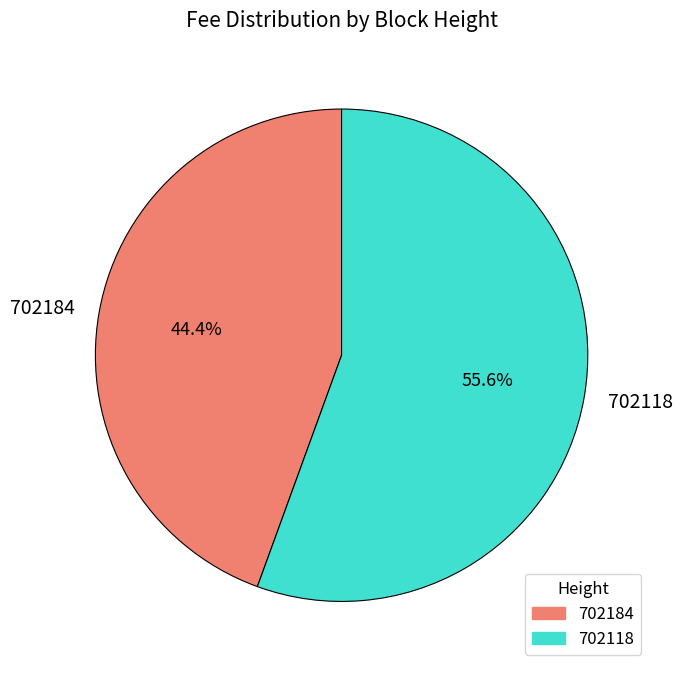

Which has a higher value, 702118 or 702184?

702118